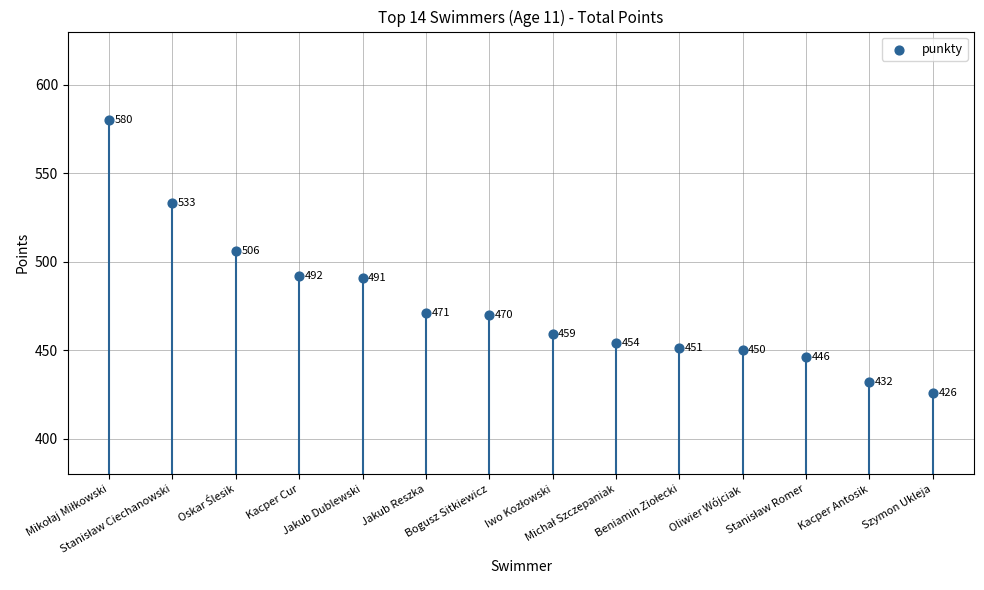

Approximately how many times larger is the value at Stanisław Romer compared to Oliwier Wójciak?

1.0